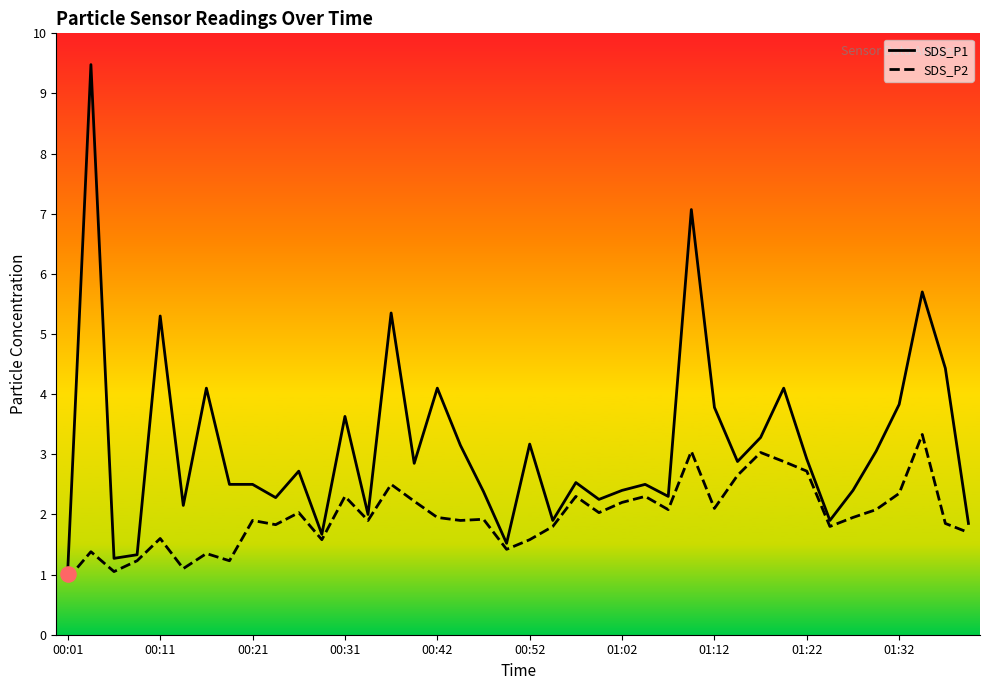

Which series has the largest total across all categories?

SDS_P1